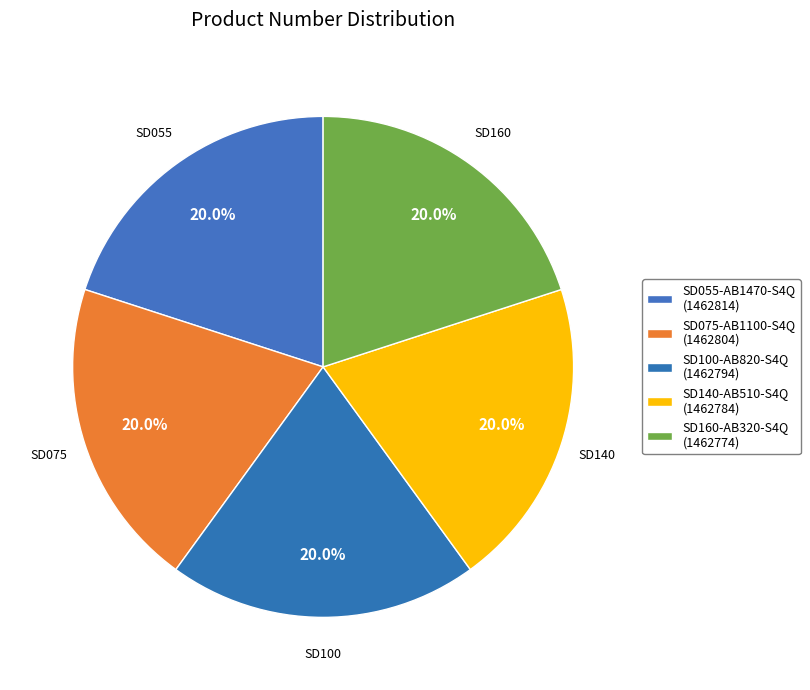

Count the number of slices in the pie.

5